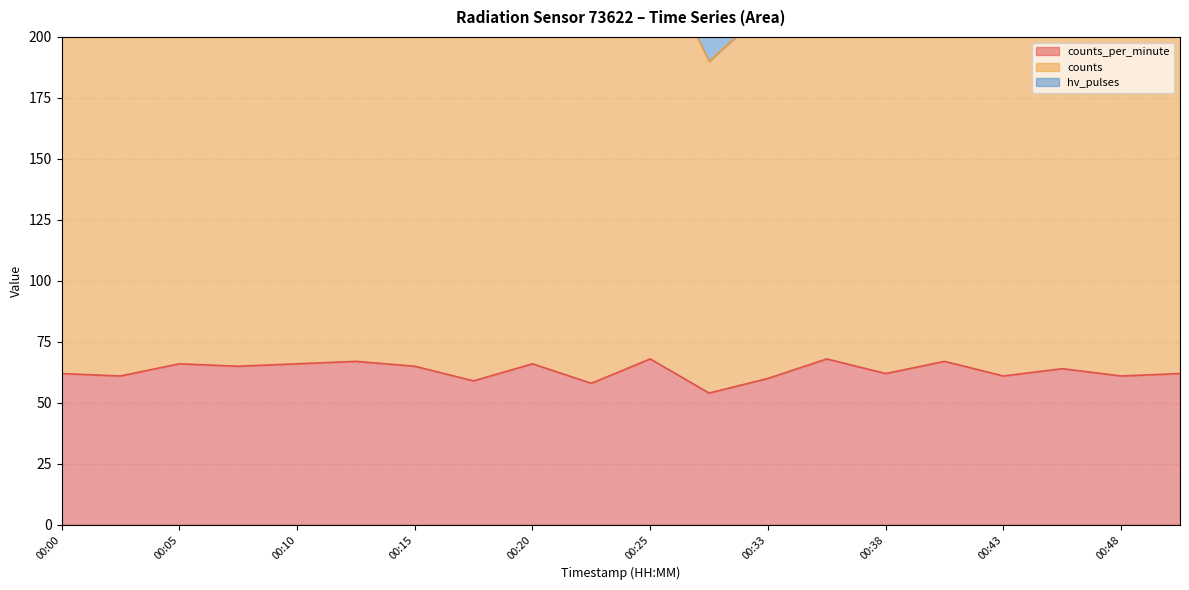

Where does the counts series first go above 226?

00:05